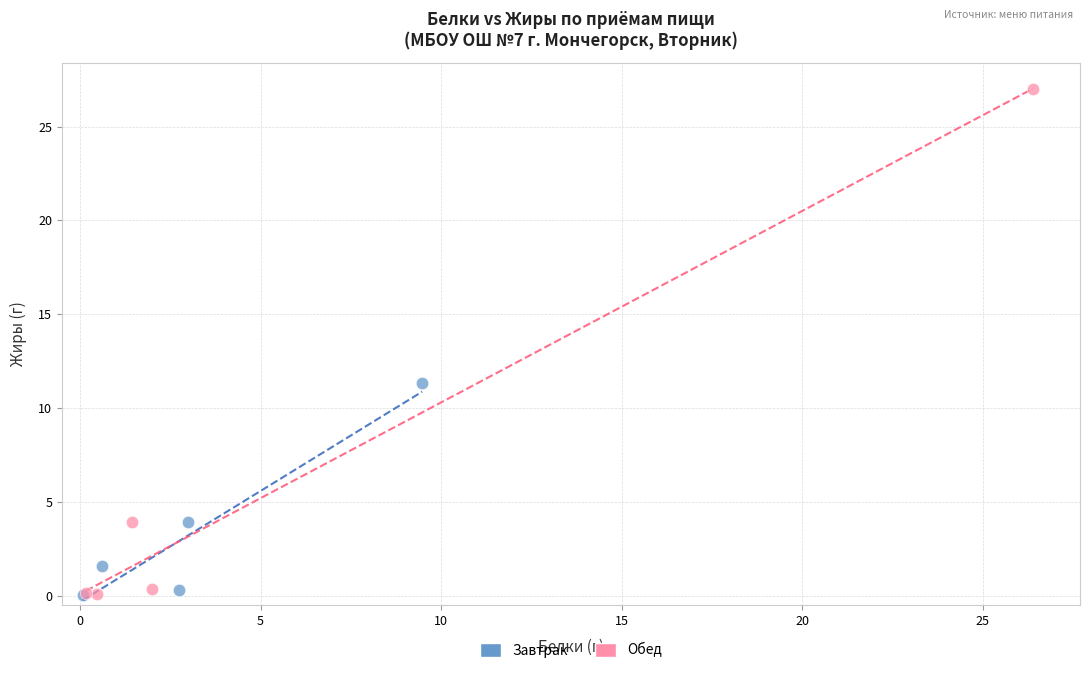

Which series has the largest Y range (max minus min)?

Обед